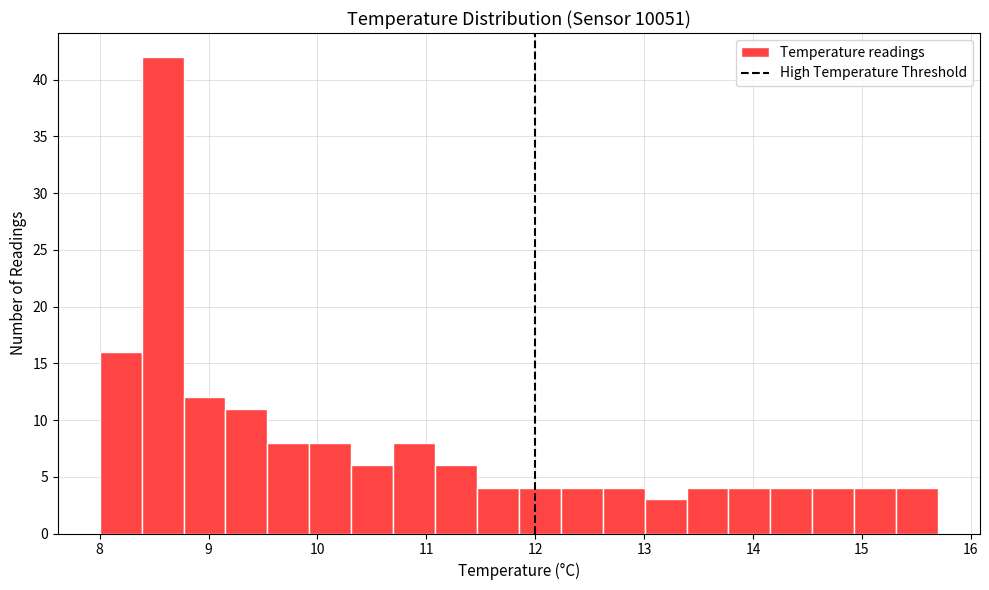

Around what value on the x-axis is the tallest bar? Give the approximate position of its centre, as read against the axis.

8.6